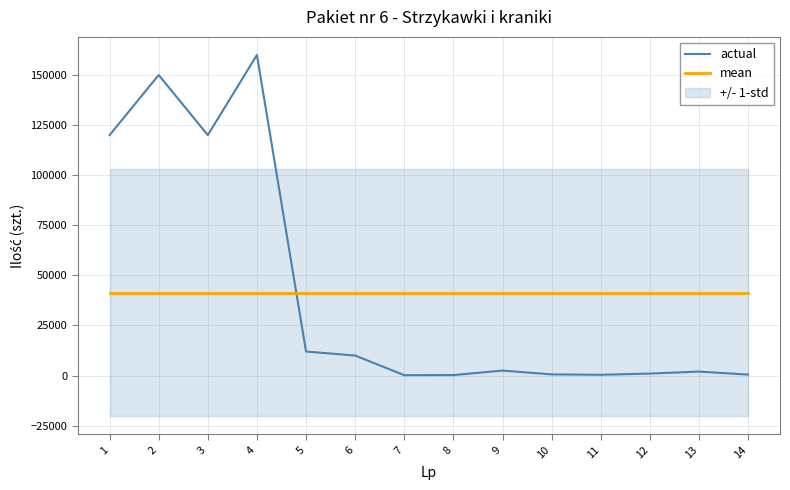

Reading left to right, extract all data points from this chart.

actual: 1=120000.0	2=150000.0	3=120000.0	4=160000.0	5=12000.0	6=10000.0	7=200.0	8=250.0	9=2500.0	10=600.0	11=400.0	12=1000.0	13=2000.0	14=500.0
mean: 1=41389.3	2=41389.3	3=41389.3	4=41389.3	5=41389.3	6=41389.3	7=41389.3	8=41389.3	9=41389.3	10=41389.3	11=41389.3	12=41389.3	13=41389.3	14=41389.3